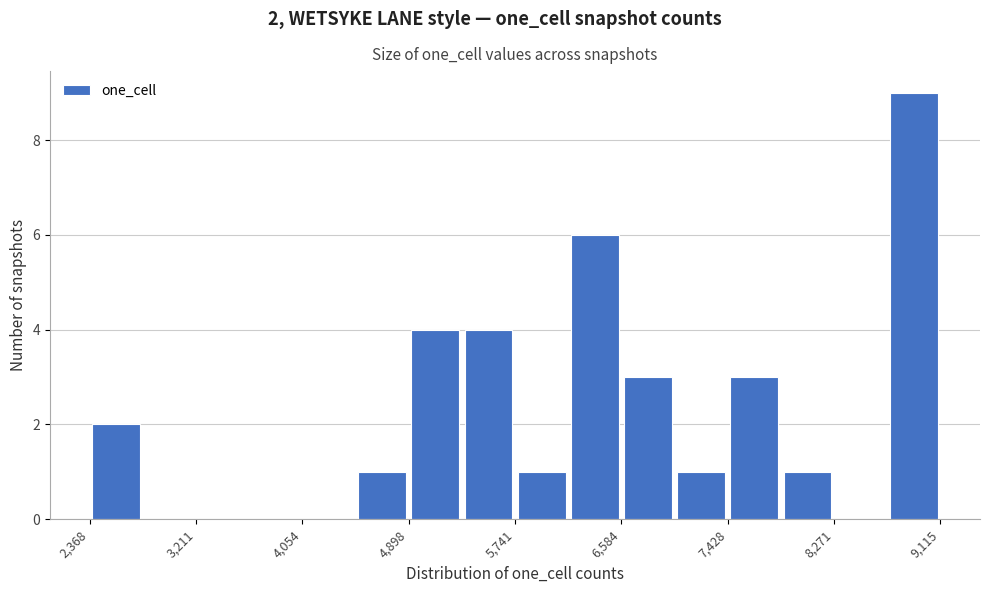

Which range on the x-axis has the tallest bar?

8700 to 9100